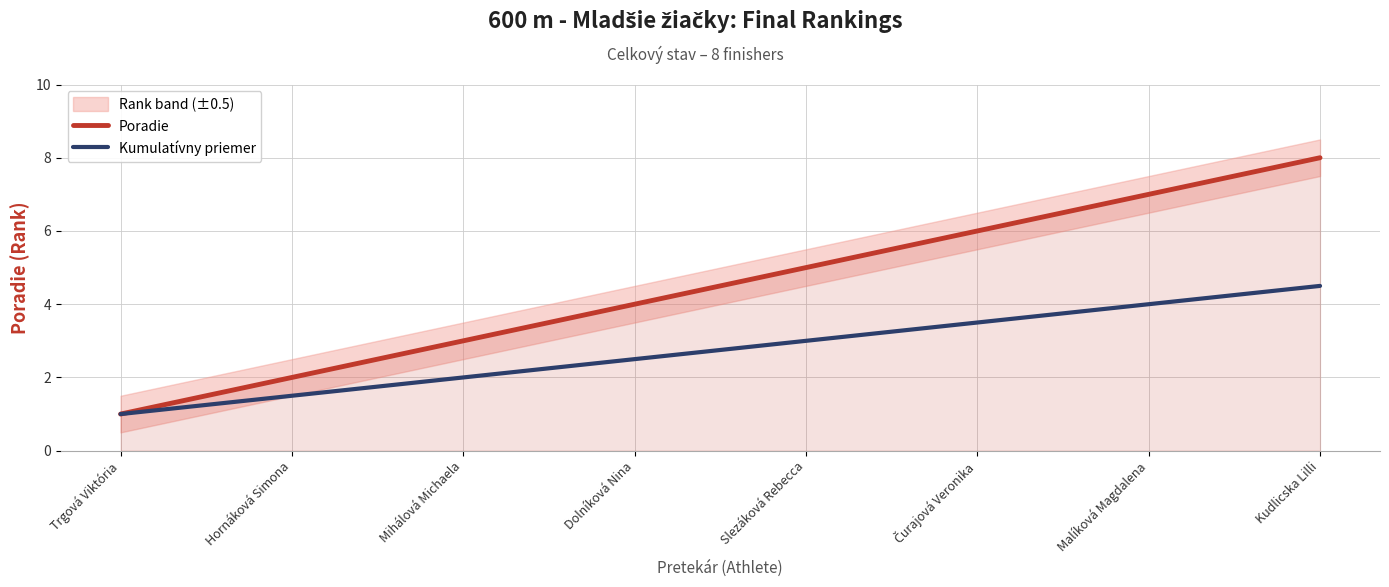

Is it true that Poradie equals 8.0 at Kudlicska Lilli?

True